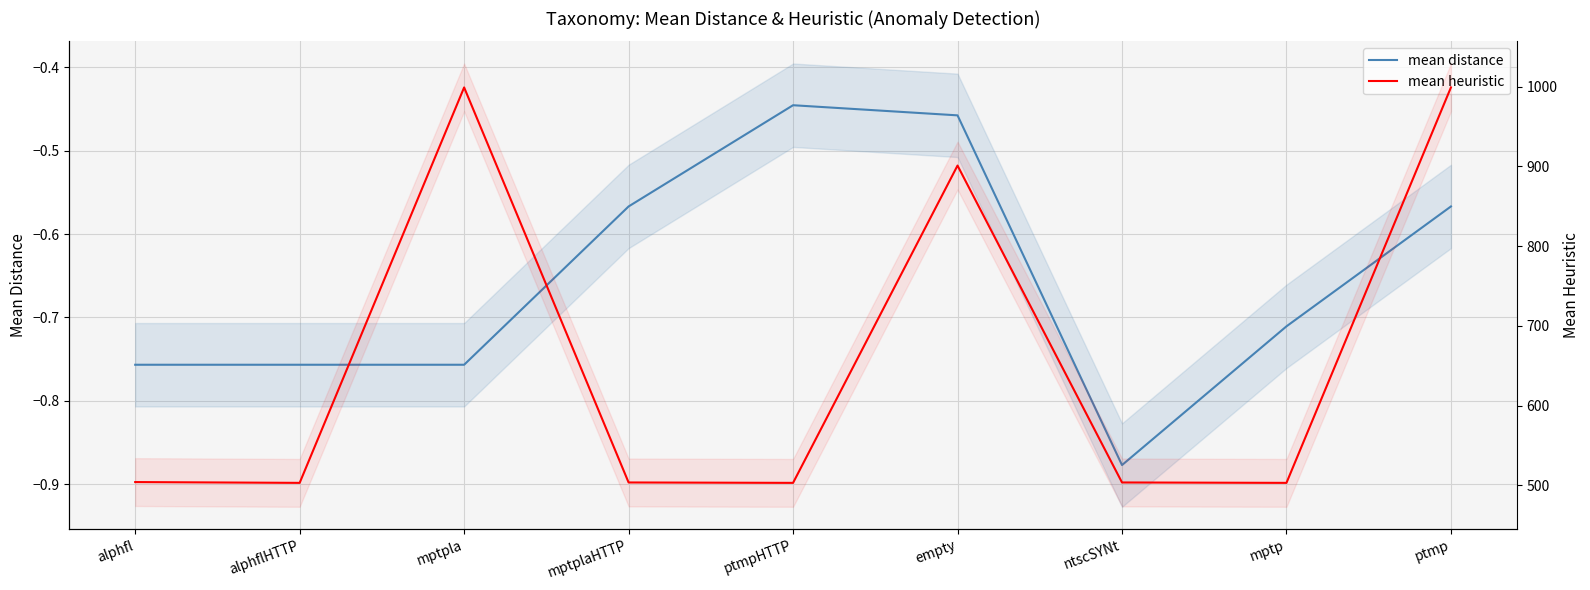

What is the difference between the highest and lowest values at mptp?

503.7